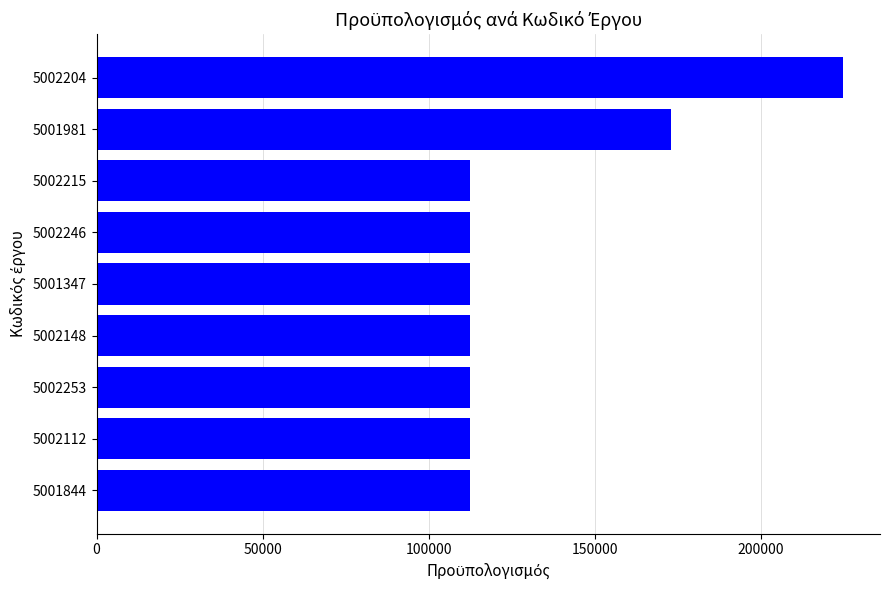

What is the sum of all values?

1183680